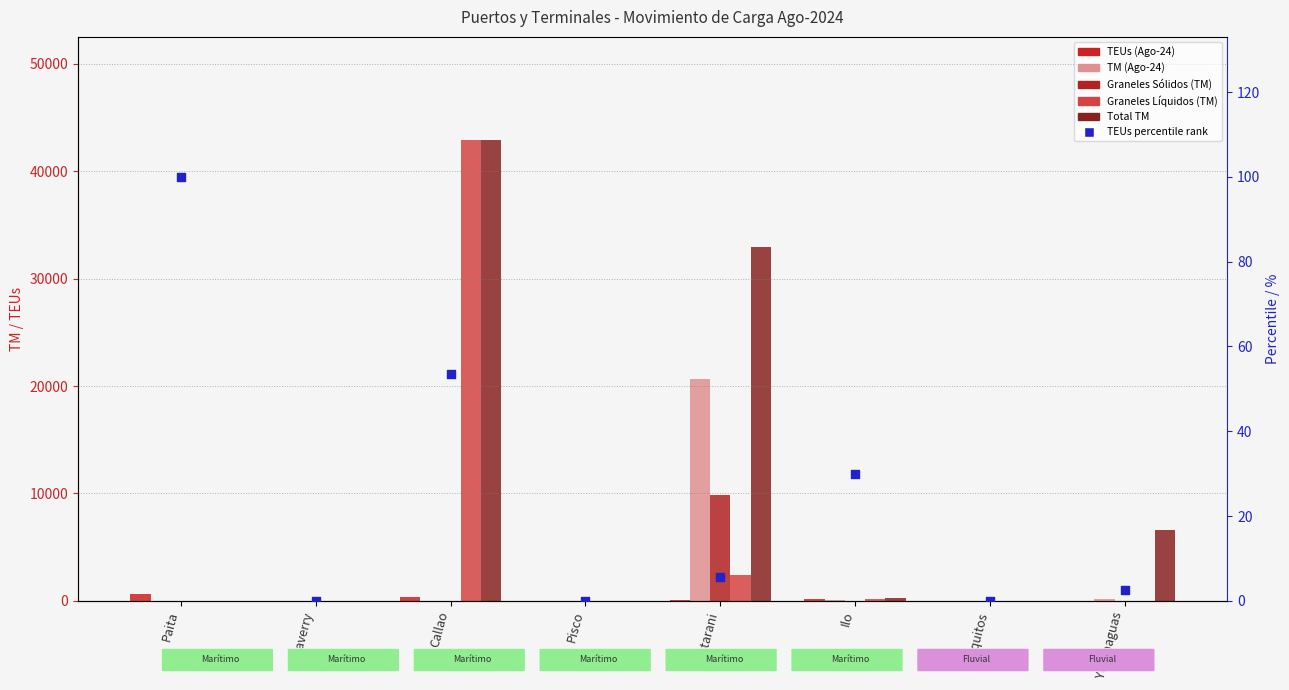

What are all the series names shown in the legend?

TEUs (Ago-24), TM (Ago-24), Graneles Sólidos (TM), Graneles Líquidos (TM), Total TM, TEUs percentile